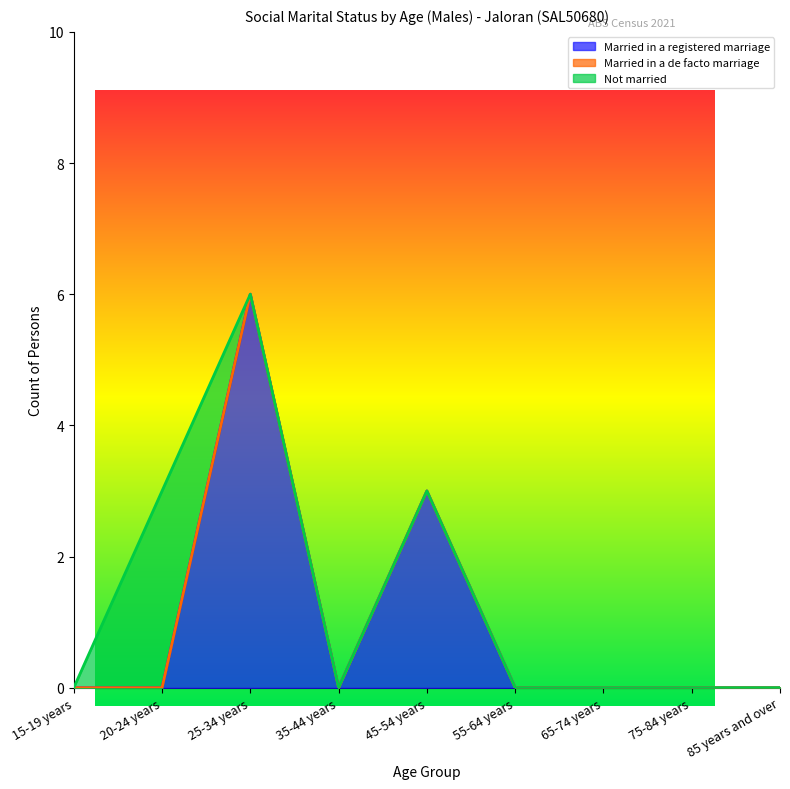

How many series are shown in this chart?

3